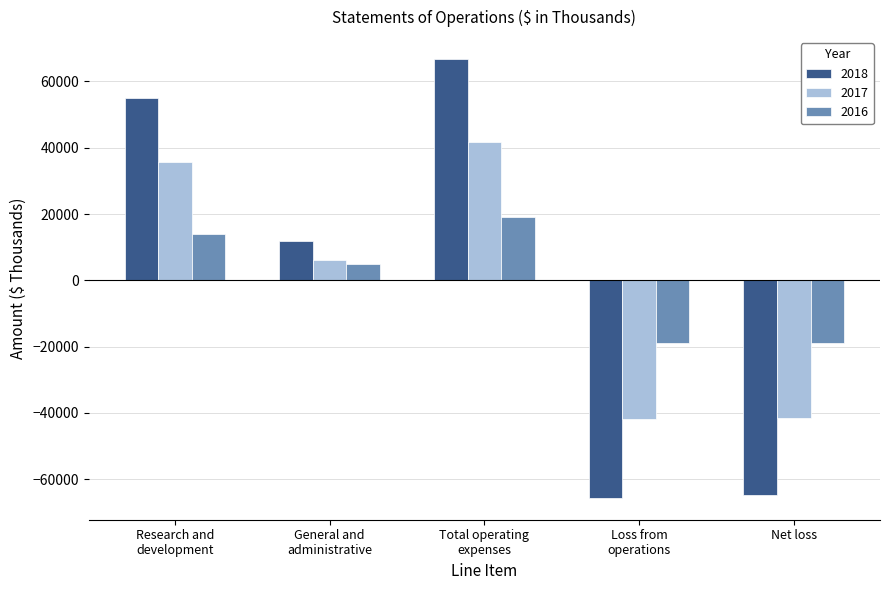

What is the lowest value of the 2017 series?

-41763